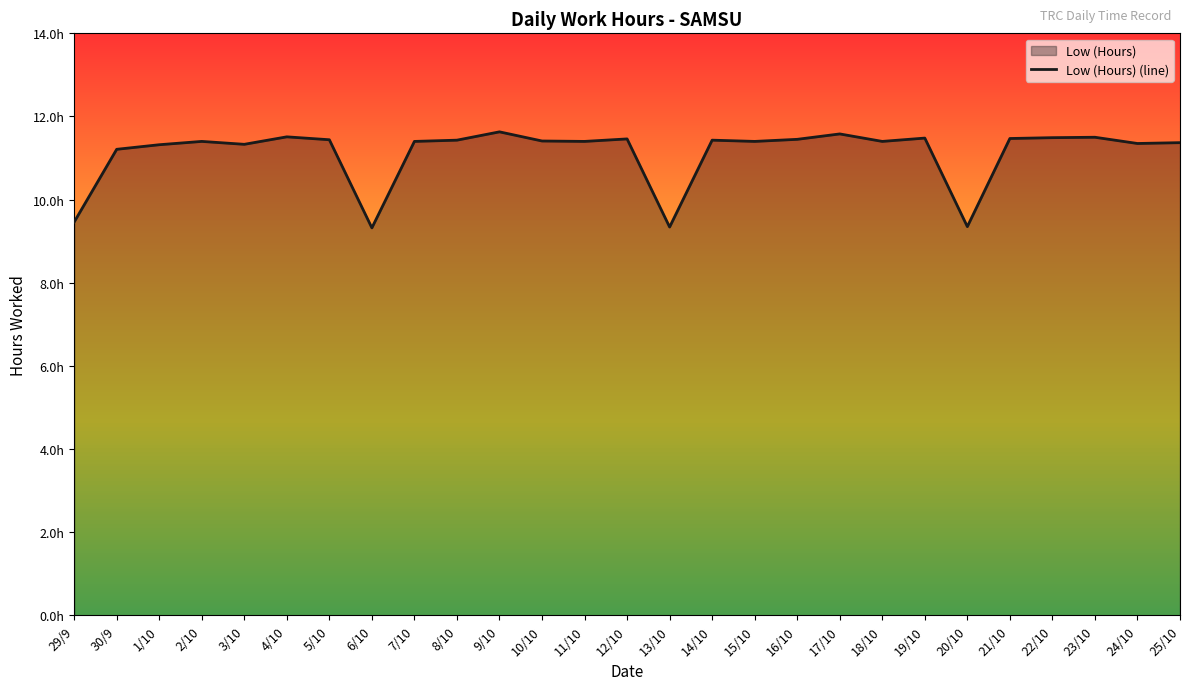

How many interior local peaks (higher than both neighbors) does the data have?

8